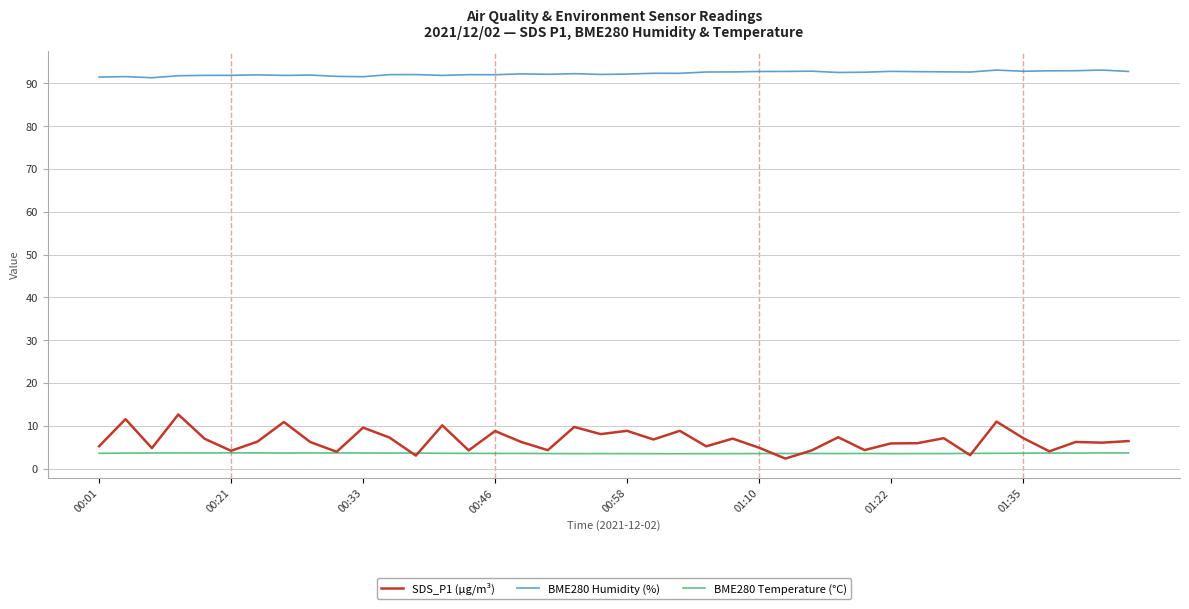

Which series has the largest total across all categories?

BME280 Humidity (%)